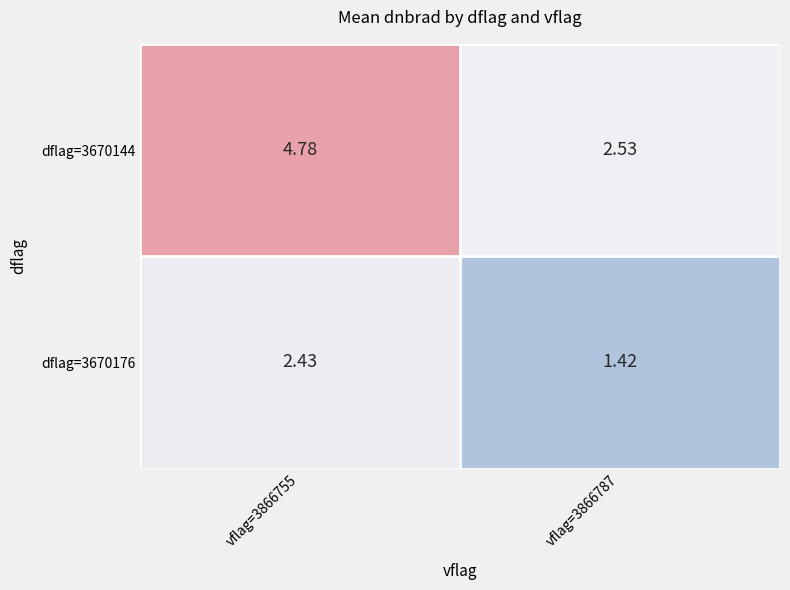

Is the value of dflag=3670176 at vflag=3866755 greater than the value of dflag=3670144 at vflag=3866787?

No